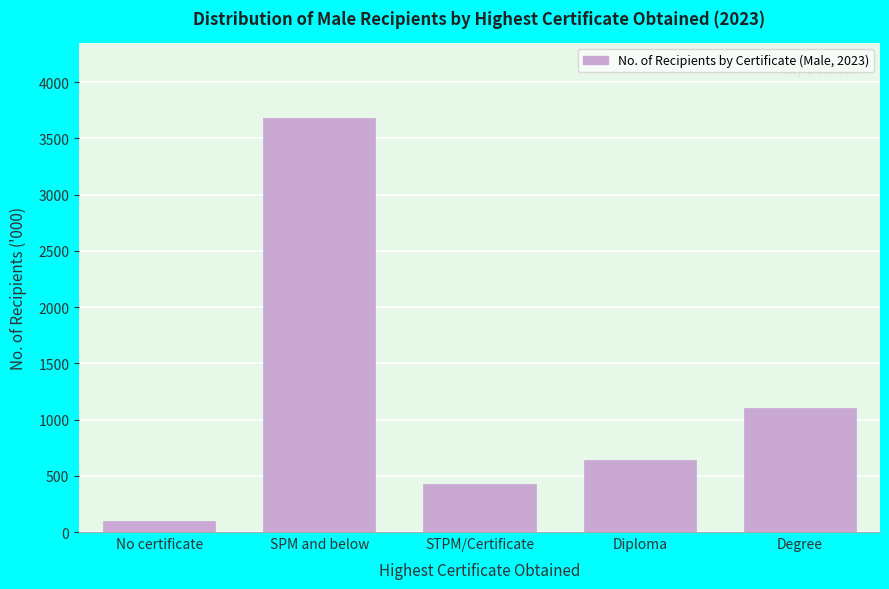

Reading right to left, extract all data points from this chart.

Degree=1105.1	Diploma=641.9	STPM/Certificate=423.6	SPM and below=3684.6	No certificate=93.8